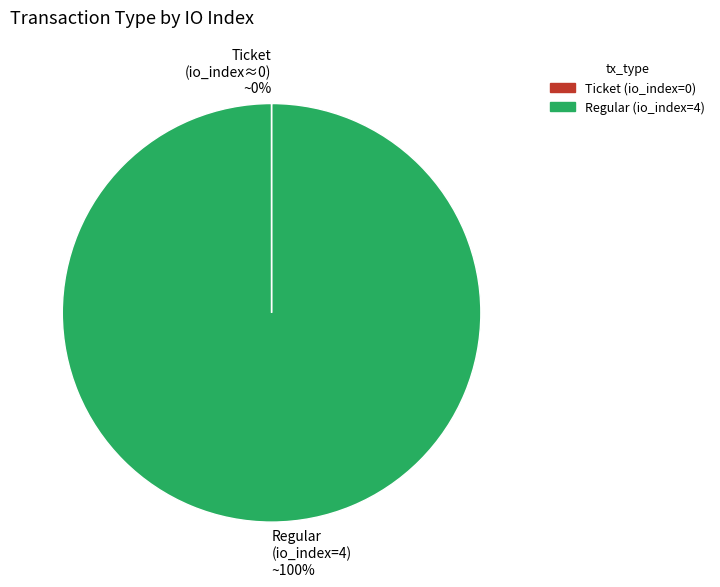

True or false: Regular accounts for 100% of the total.

True